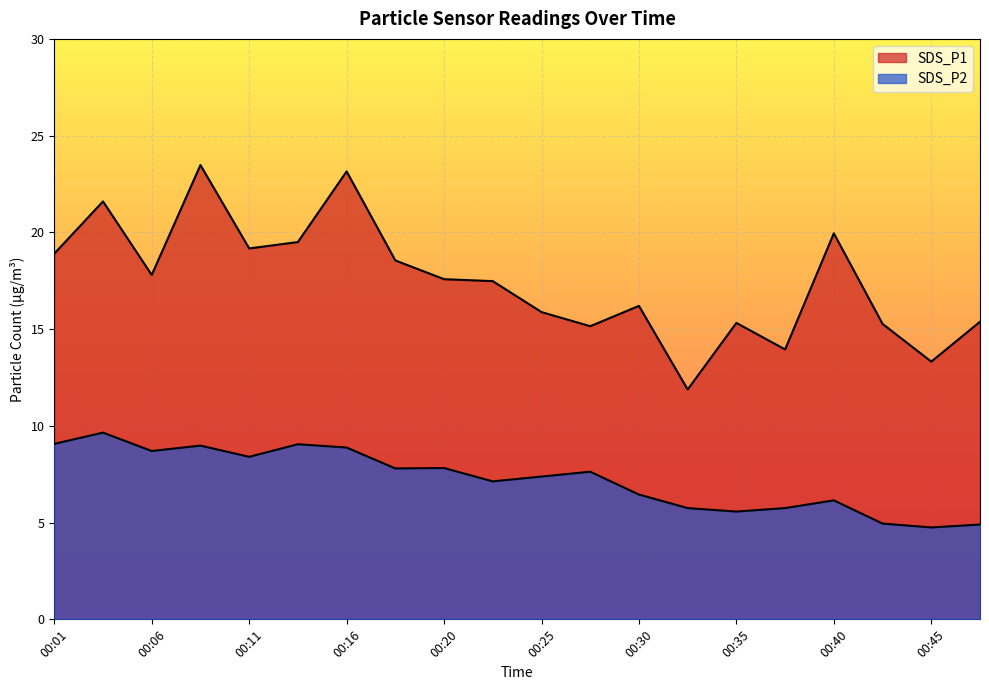

How many lines are shown in the chart?

2